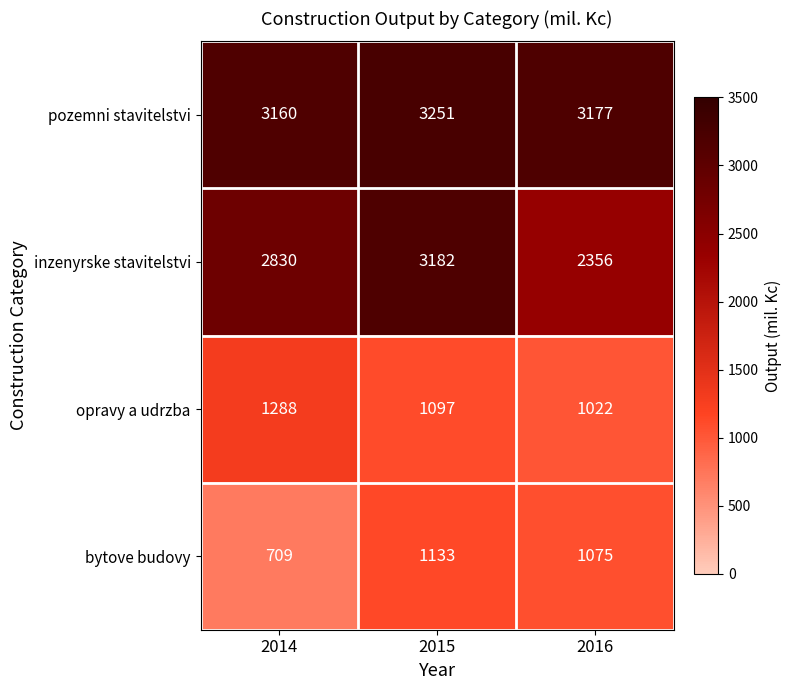

What is the spread (max minus min) of values at 2016?

2155